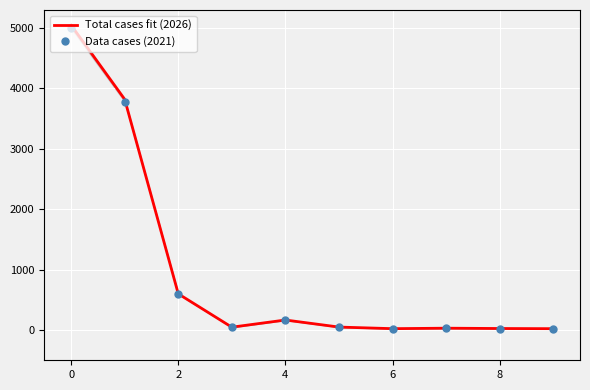

True or false: Total cases fit (2026) and Data cases (2021) cross at least once.

False